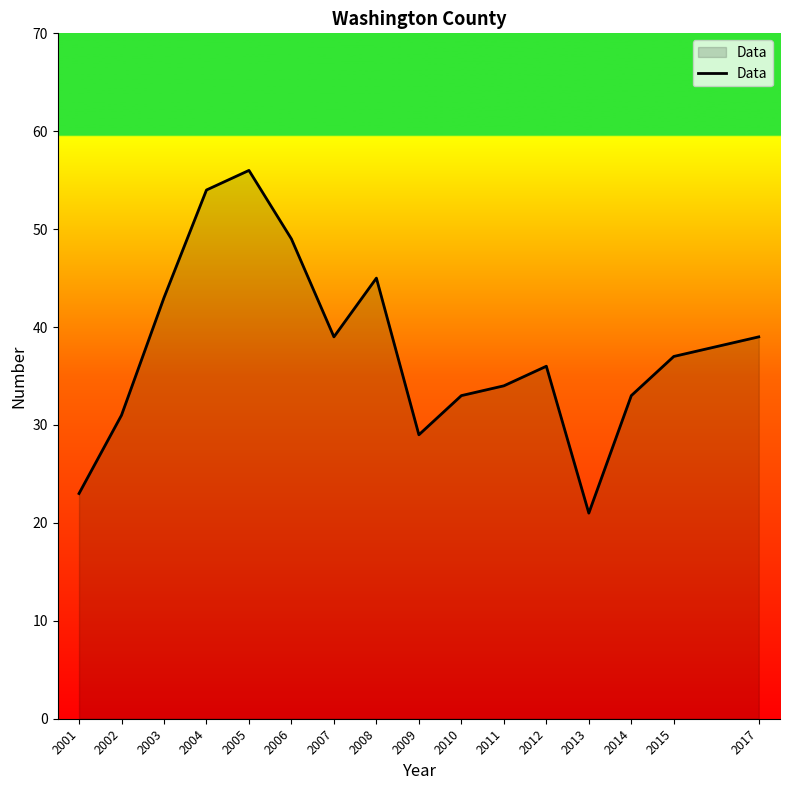

Between 2002 and 2001, which is larger?

2002